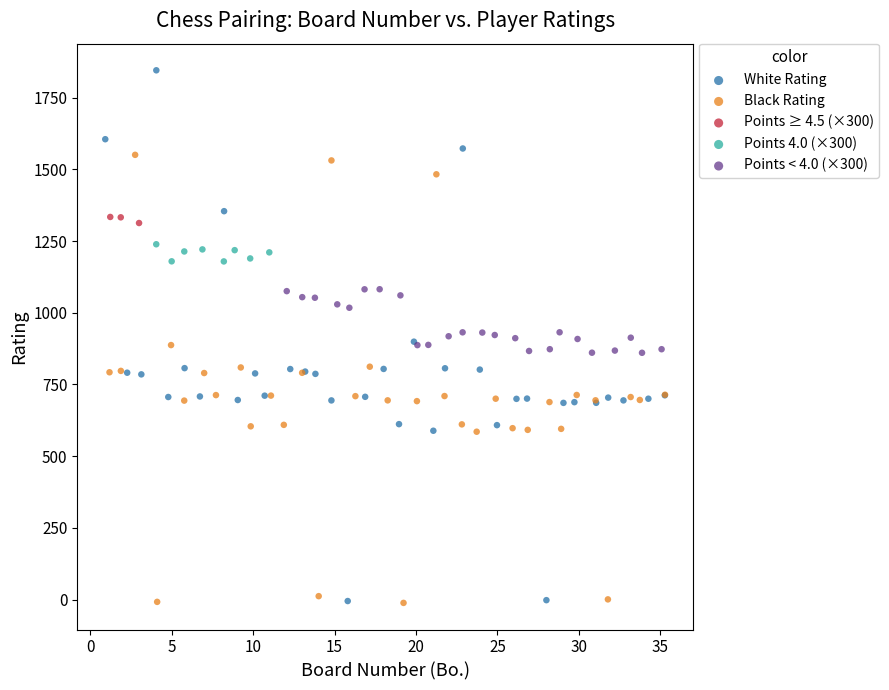

Which series has the widest spread of Y values?

White Rating